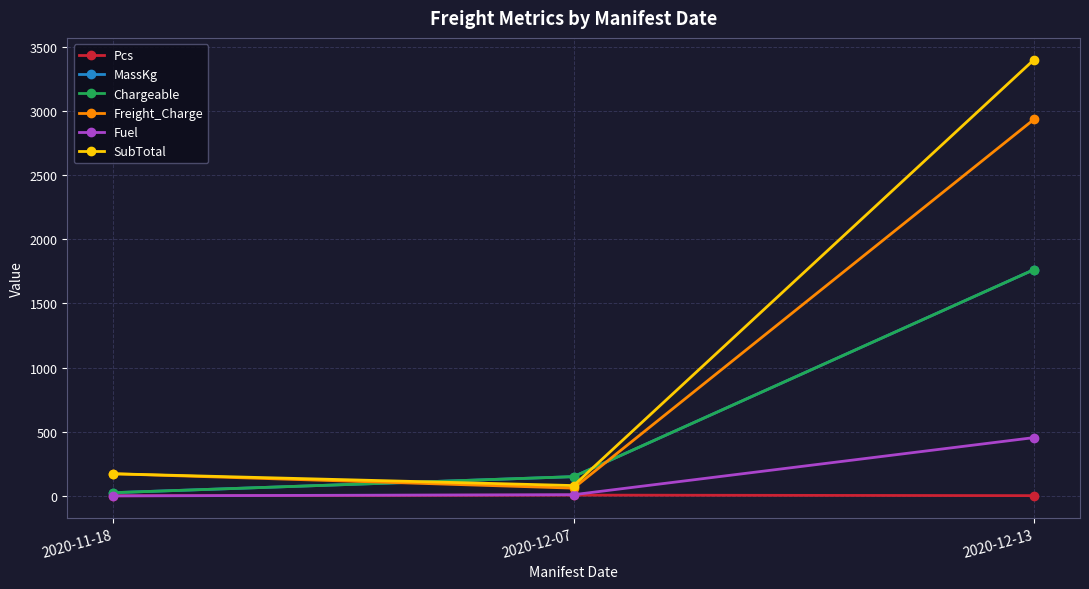

Rank the categories by MassKg value from highest to lowest.

2020-12-13, 2020-12-07, 2020-11-18